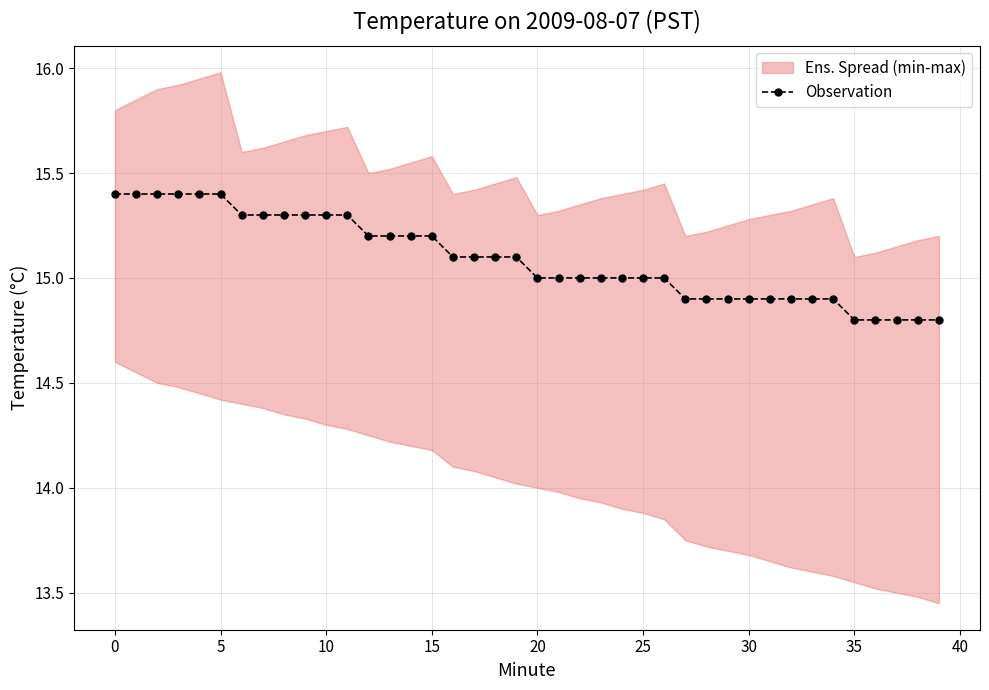

What is the minimum value for Observation?

14.8